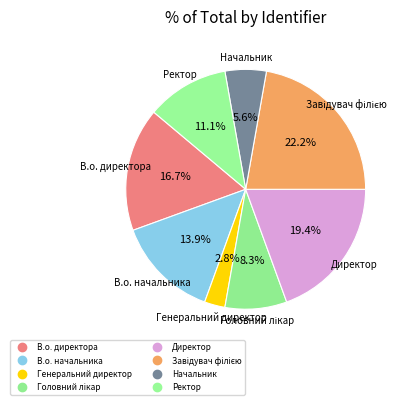

Rank the categories by value from highest to lowest.

Завідувач філією, Директор, В.о. директора, В.о. начальника, Ректор, Головний лікар, Начальник, Генеральний директор